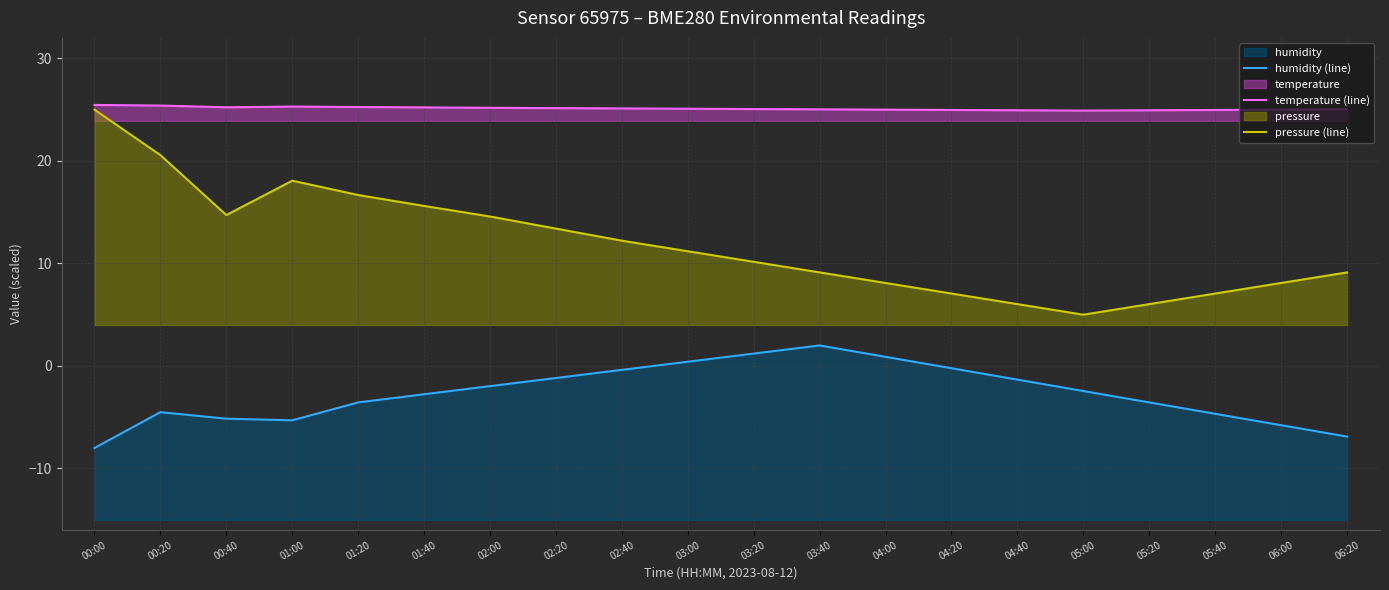

How many data points in humidity (line) are less than -2?

11